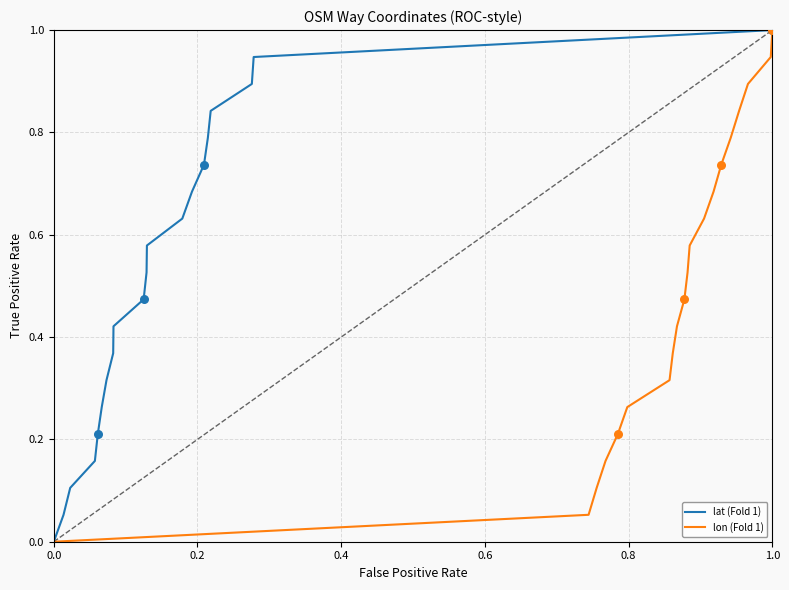

At how many categories does at least one series exceed 0?

19